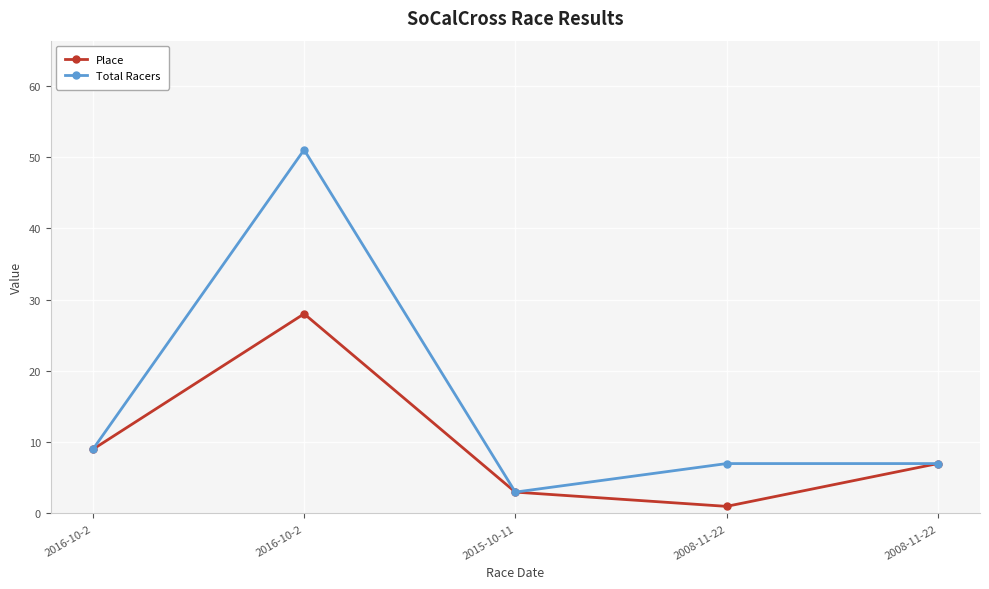

Which series has the largest total across all categories?

Total Racers